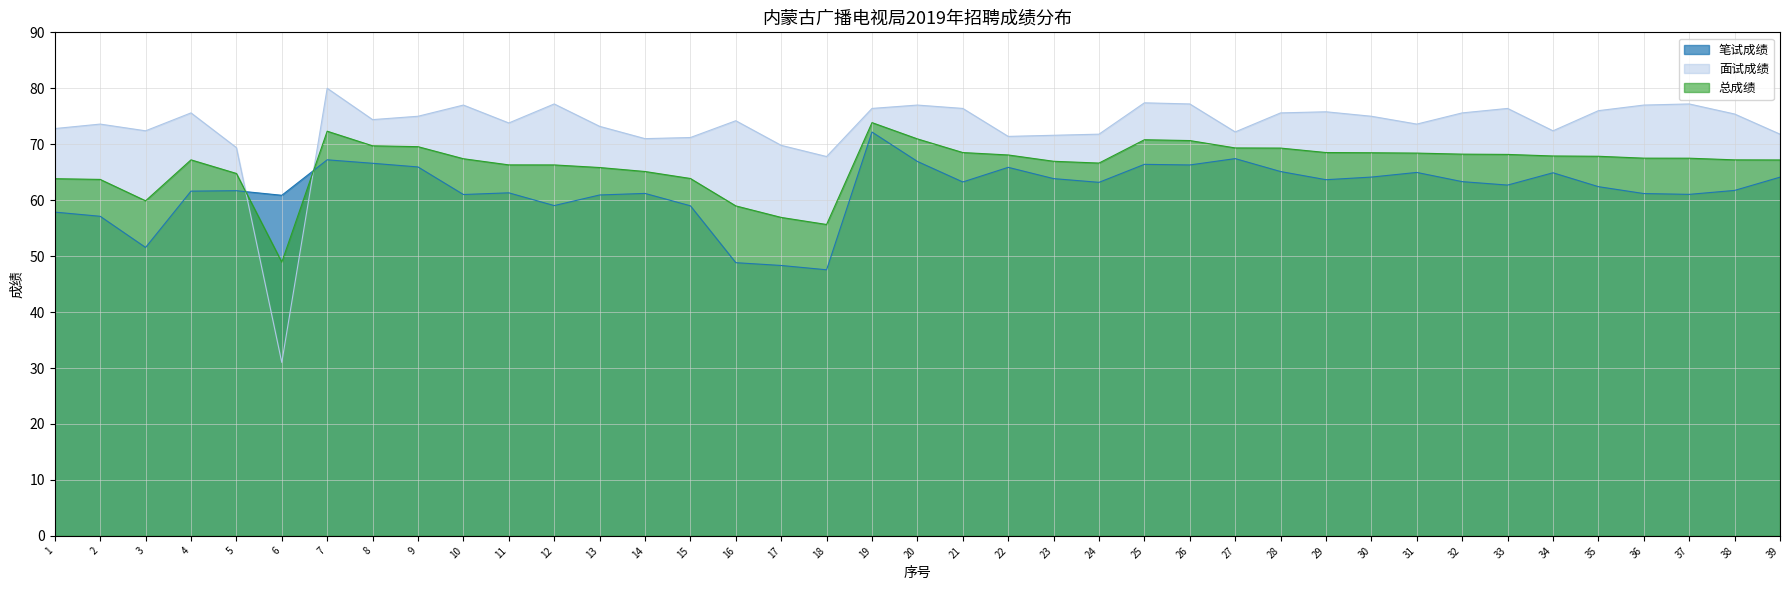

Which series has the largest total across all categories?

面试成绩